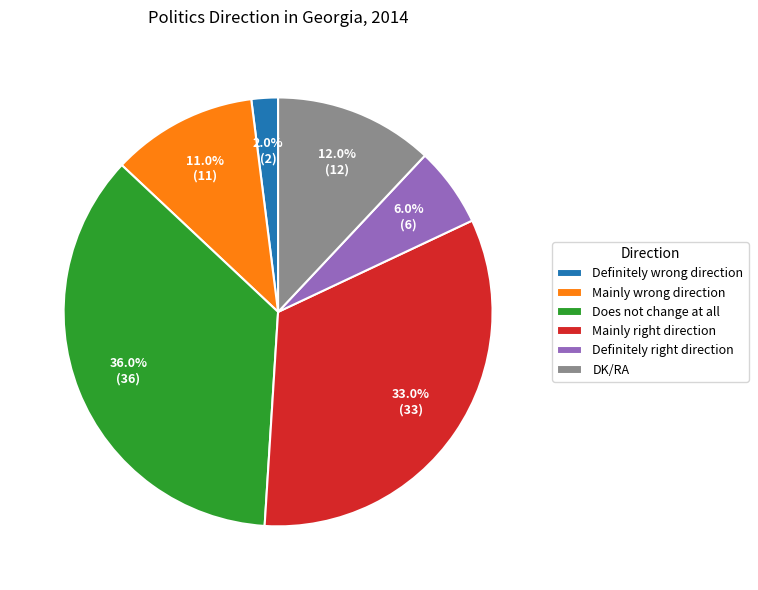

To the nearest percent, what portion does Definitely wrong direction represent?

2%